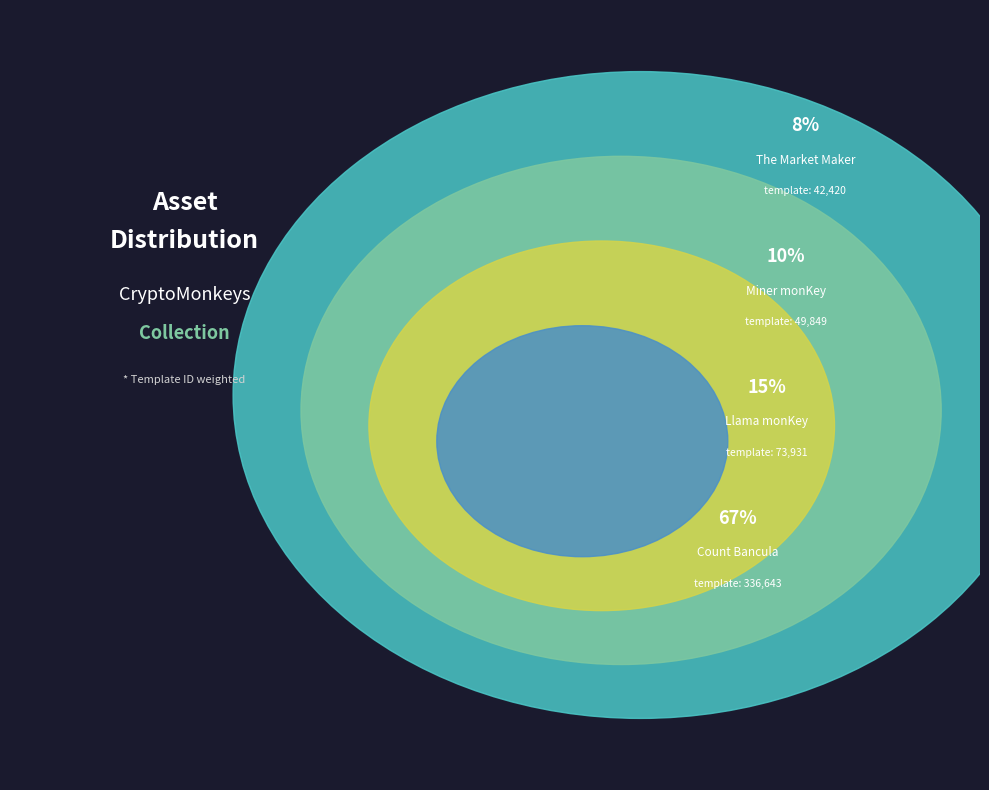

Which category has the smallest portion of the pie?

The Market Maker